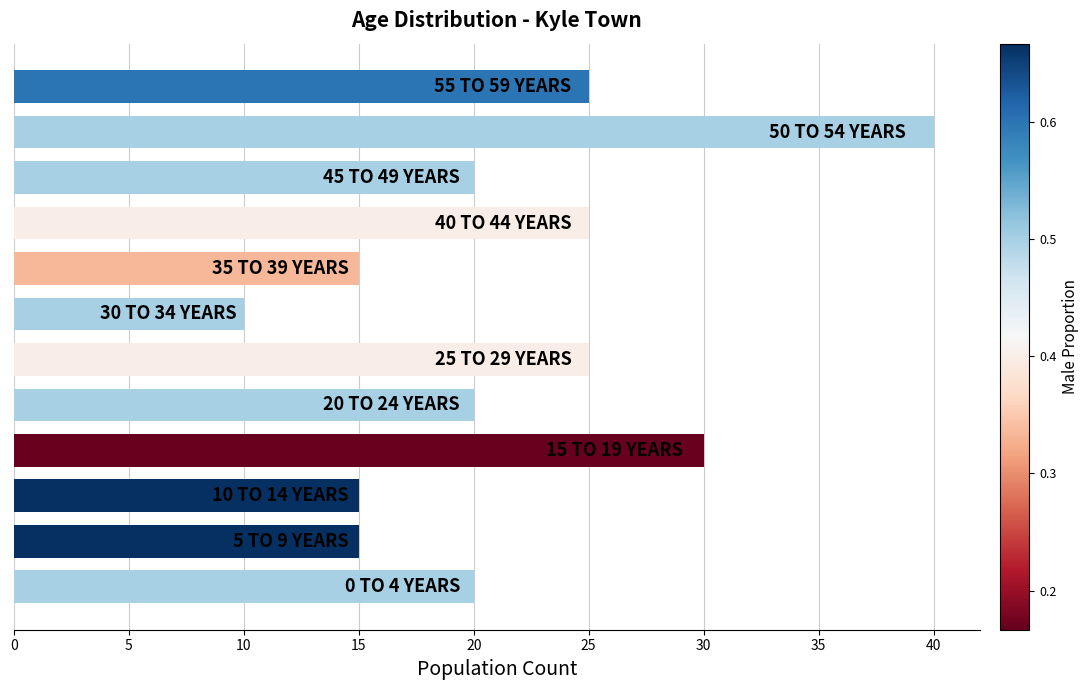

What is the minimum value shown in the chart?

10